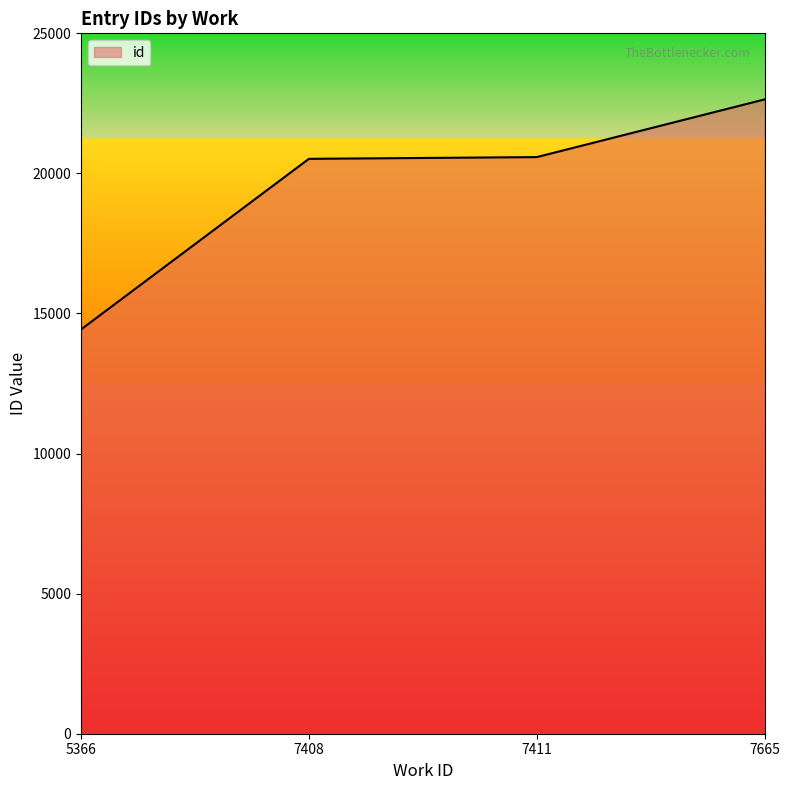

What is the approximate value at 7408?

20520.0